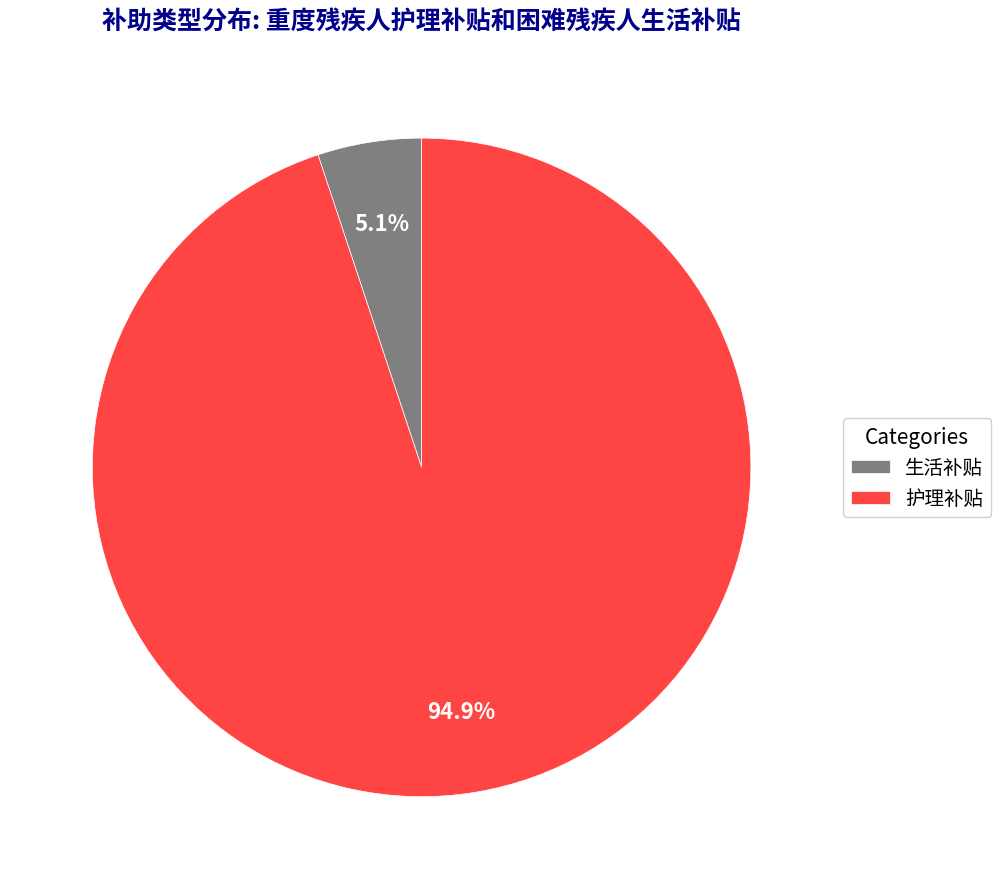

To the nearest percent, what percentage of the pie is 护理补贴?

95%